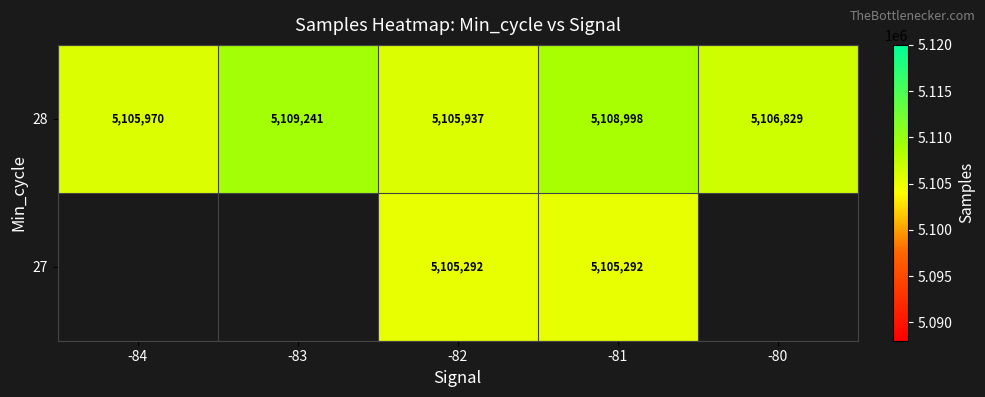

At which category is the sum across all series the highest?

-81